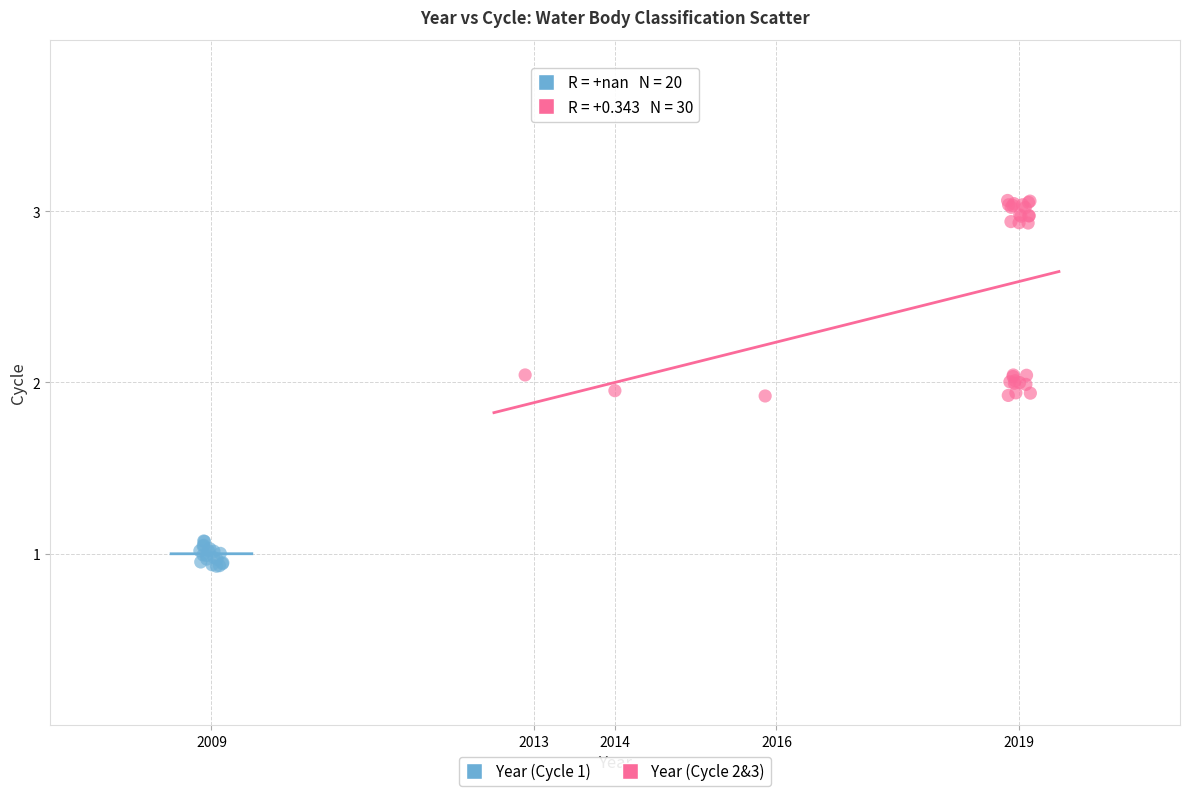

Which series contains the lowest Y value?

Year (Cycle 1)